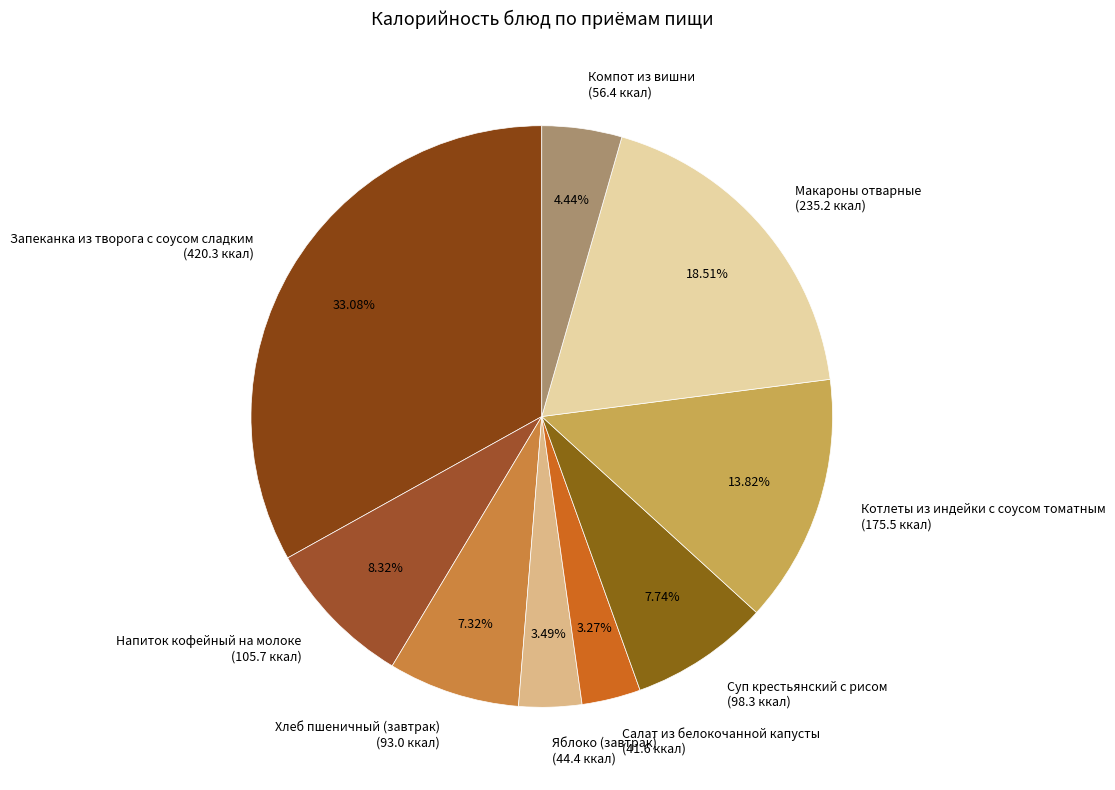

What is the largest slice in the pie chart?

Запеканка из творога с соусом сладким